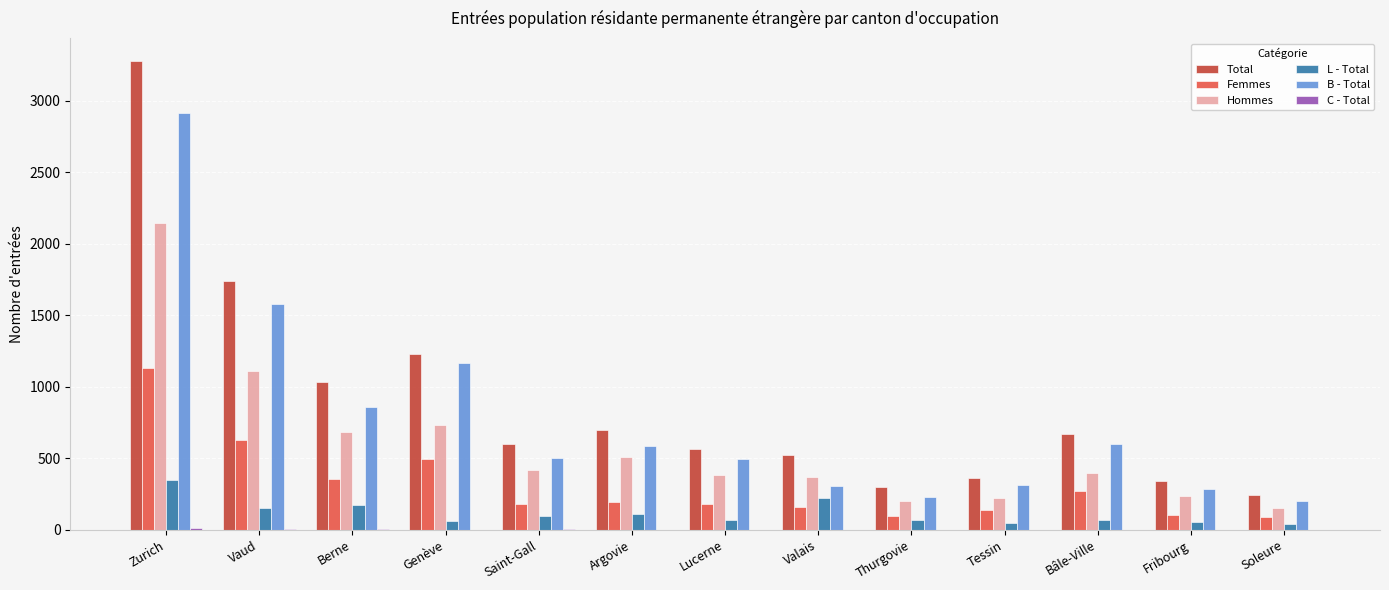

What is the difference between the L - Total values at Saint-Gall and Genève?

38